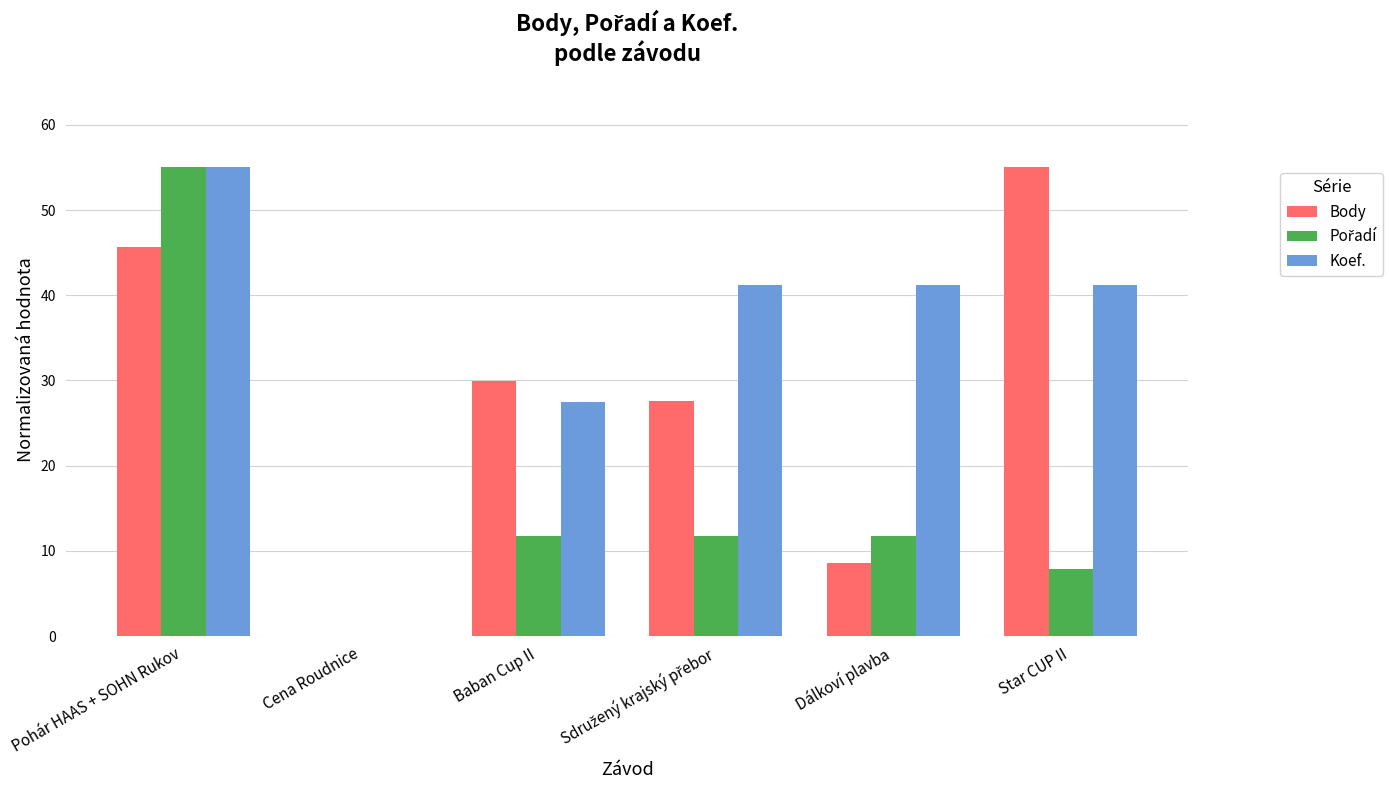

Which series has the largest total across all categories?

Koef.